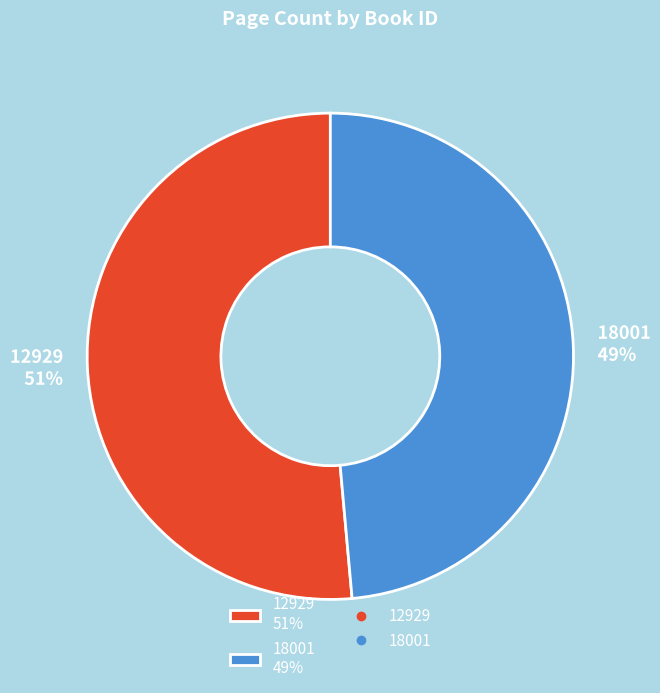

What percentage is the 18001 slice, to the nearest percent?

49%